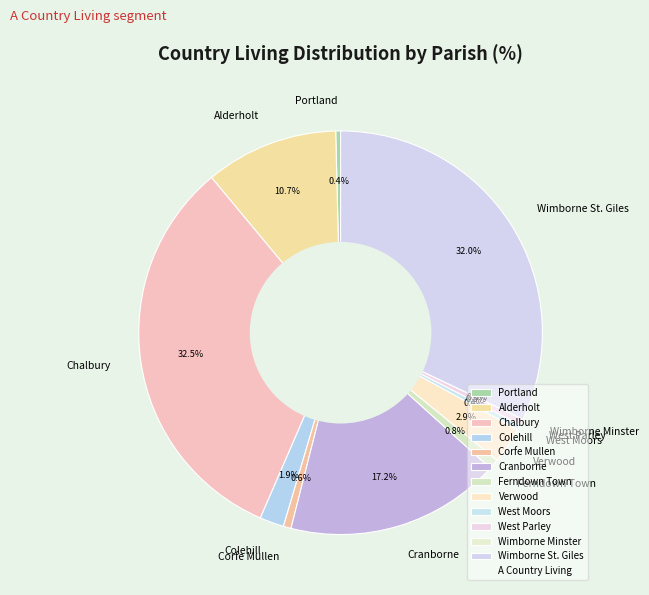

Combined, do Alderholt and Wimborne Minster account for over 50%?

No